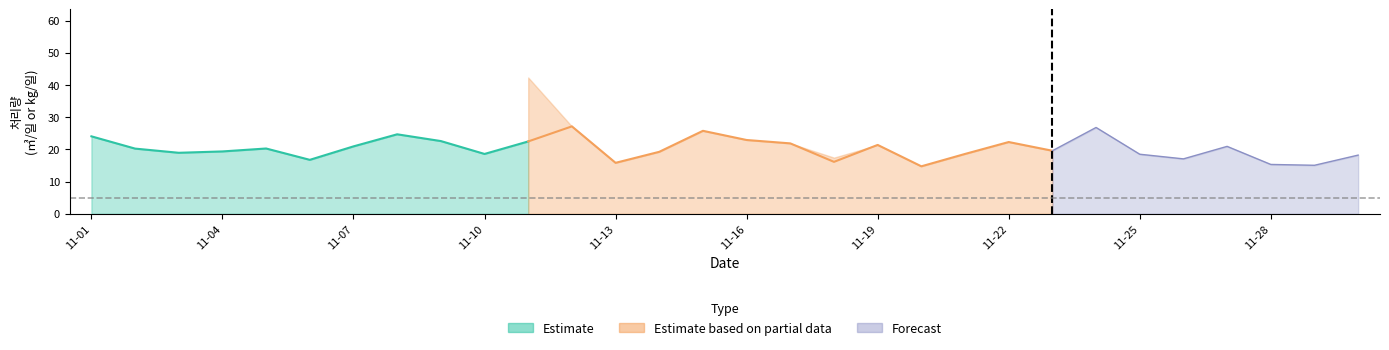

Which series ends up on top after the final intersection of Estimate based on partial data and Estimate?

Estimate based on partial data